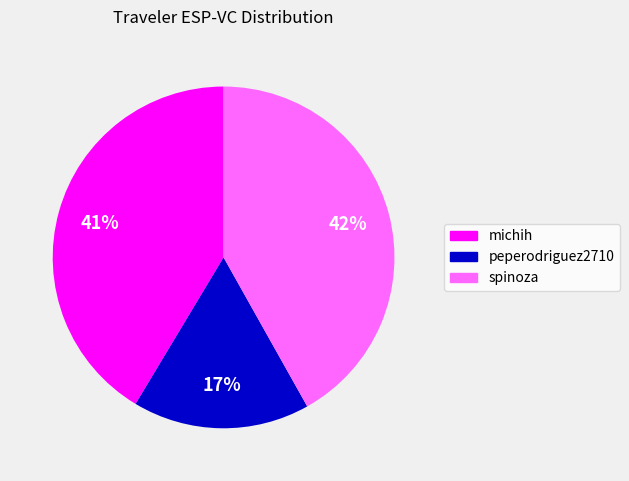

Is it true that michih is 41% of the pie?

True